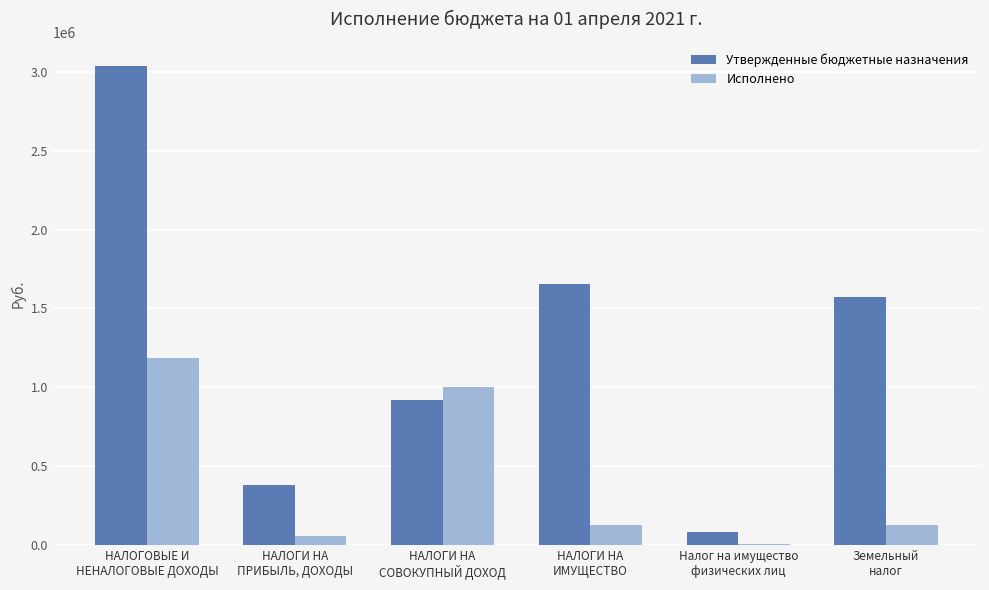

At which label does Исполнено reach its peak?

НАЛОГОВЫЕ И
НЕНАЛОГОВЫЕ ДОХОДЫ